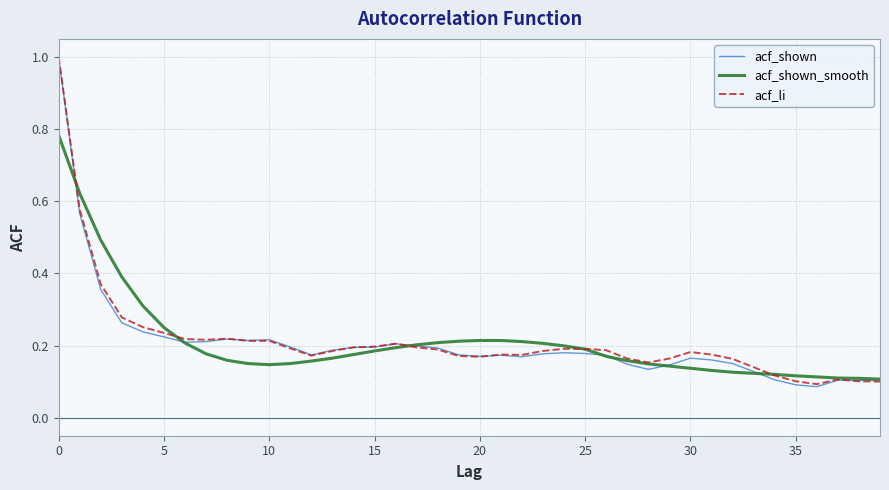

What is the maximum value shown in the chart?

1.0